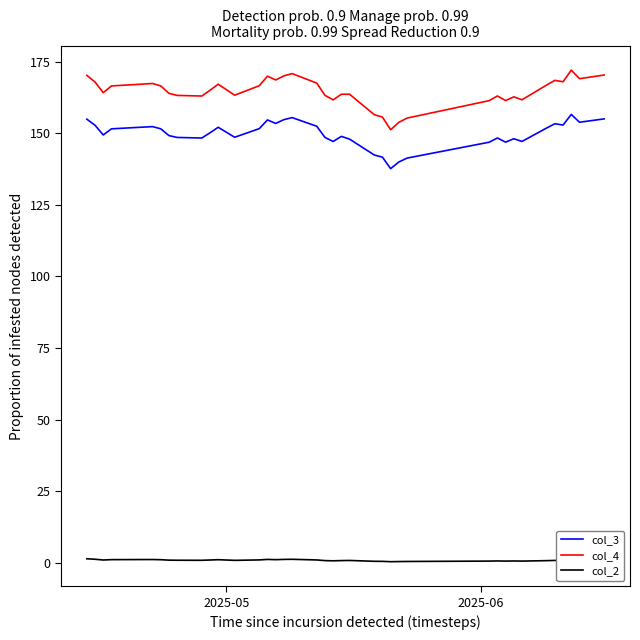

True or false: col_3 and col_2 cross at least once.

False